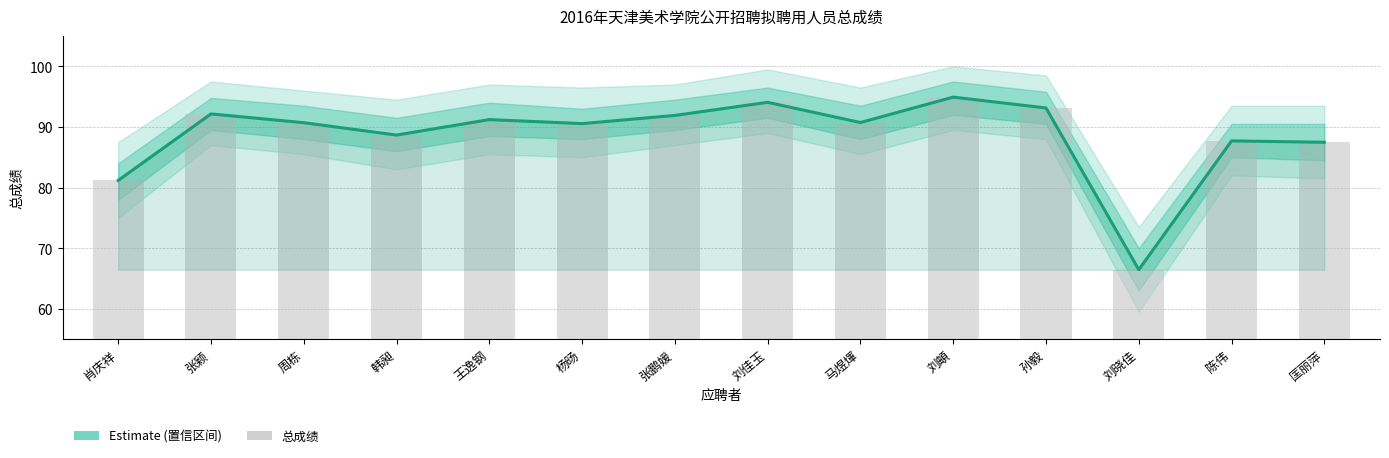

What is the label of the 1st bar from the right?

匡丽萍